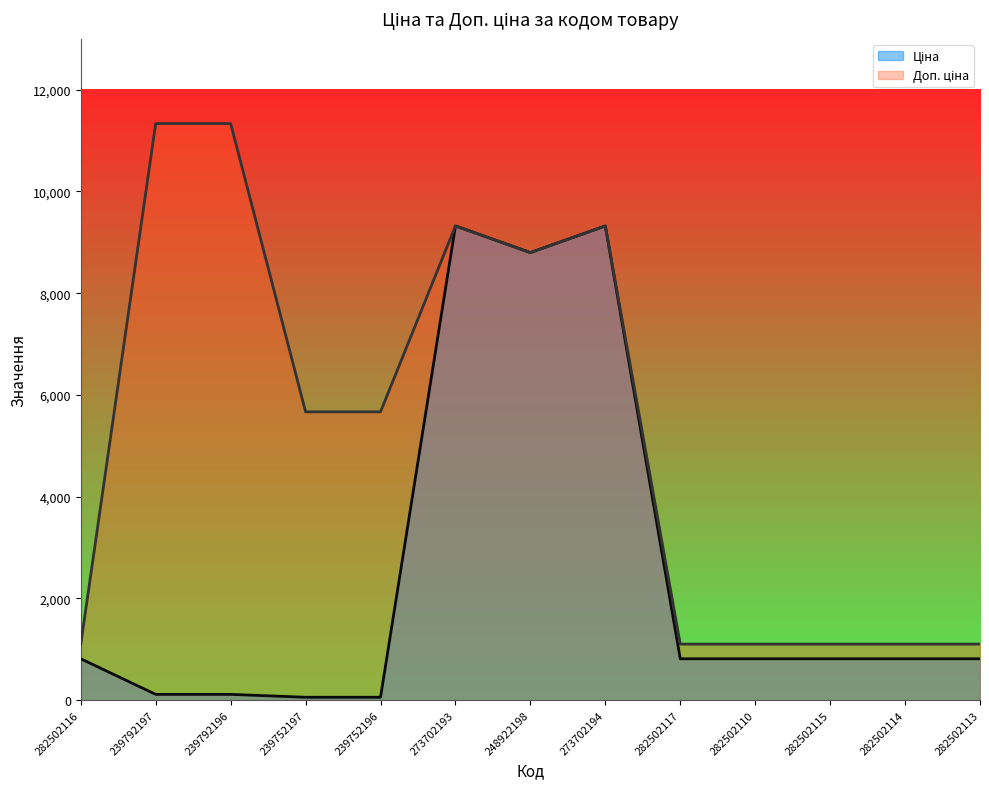

What is the approximate value of Ціна at 282502117?

813.0